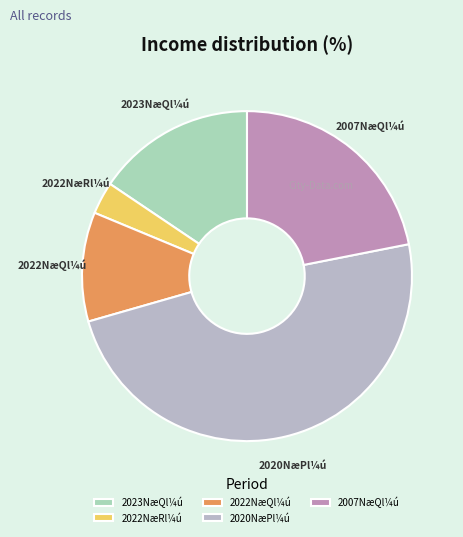

Is there any slice that represents more than half of the pie?

No